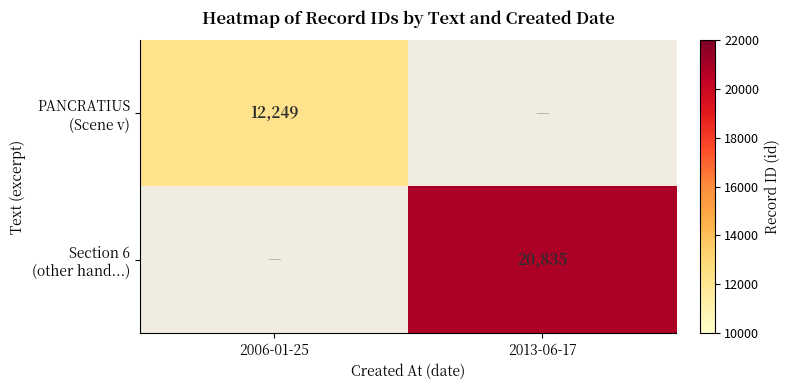

Is the value of PANCRATIUS (Scene v) at 2006-01-25 greater than the value of Section 6 (other hand...) at 2013-06-17?

No